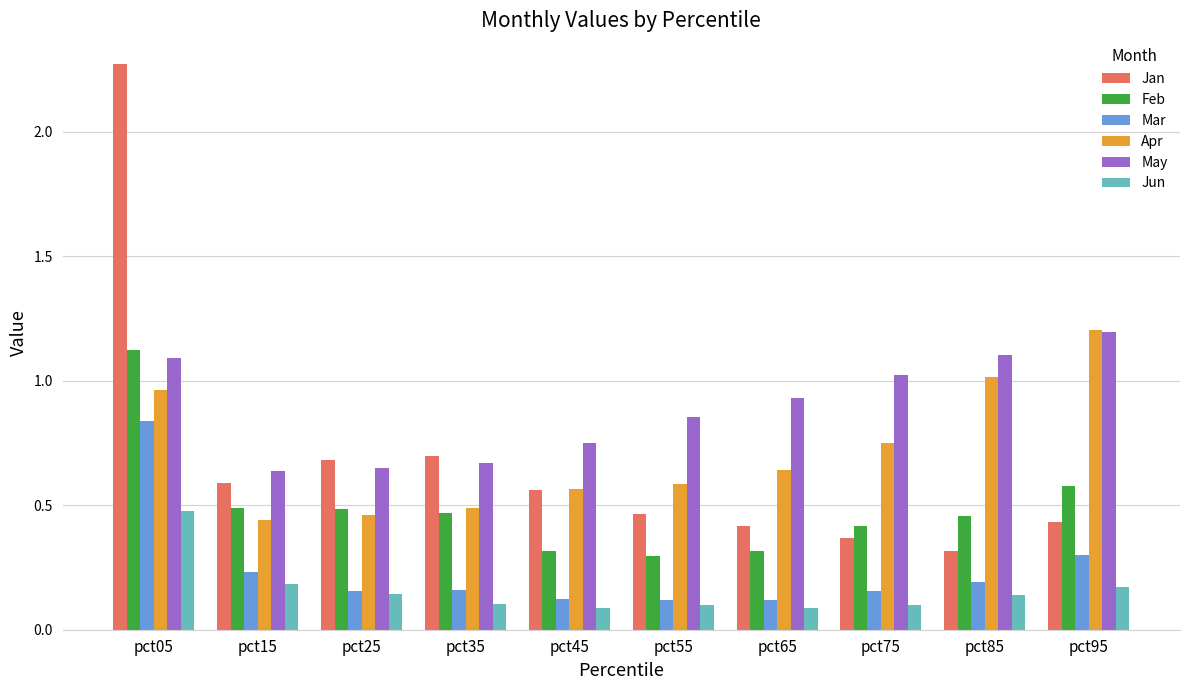

Which category has the highest value in the Apr series?

pct95